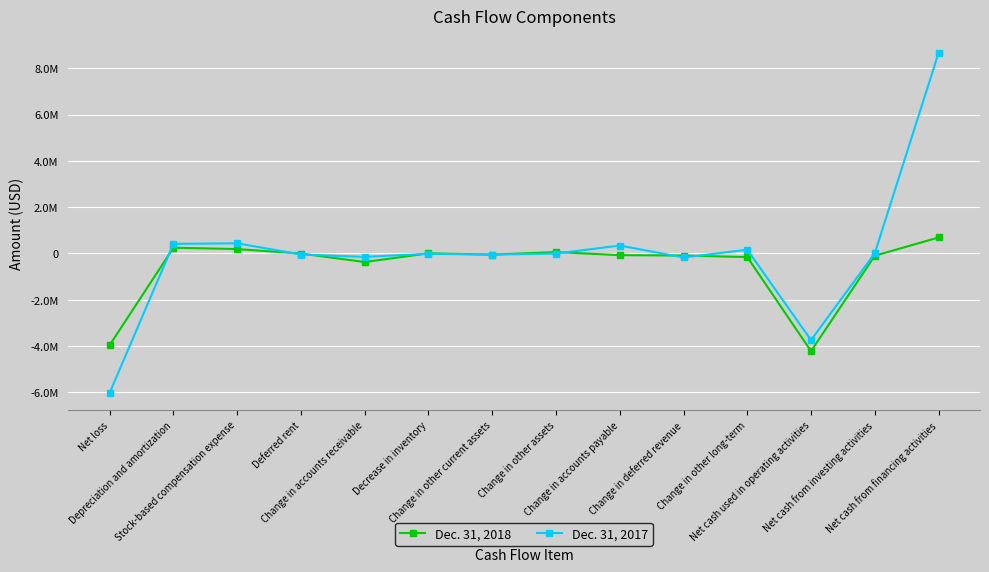

Which series has the widest spread of values?

Dec. 31, 2017